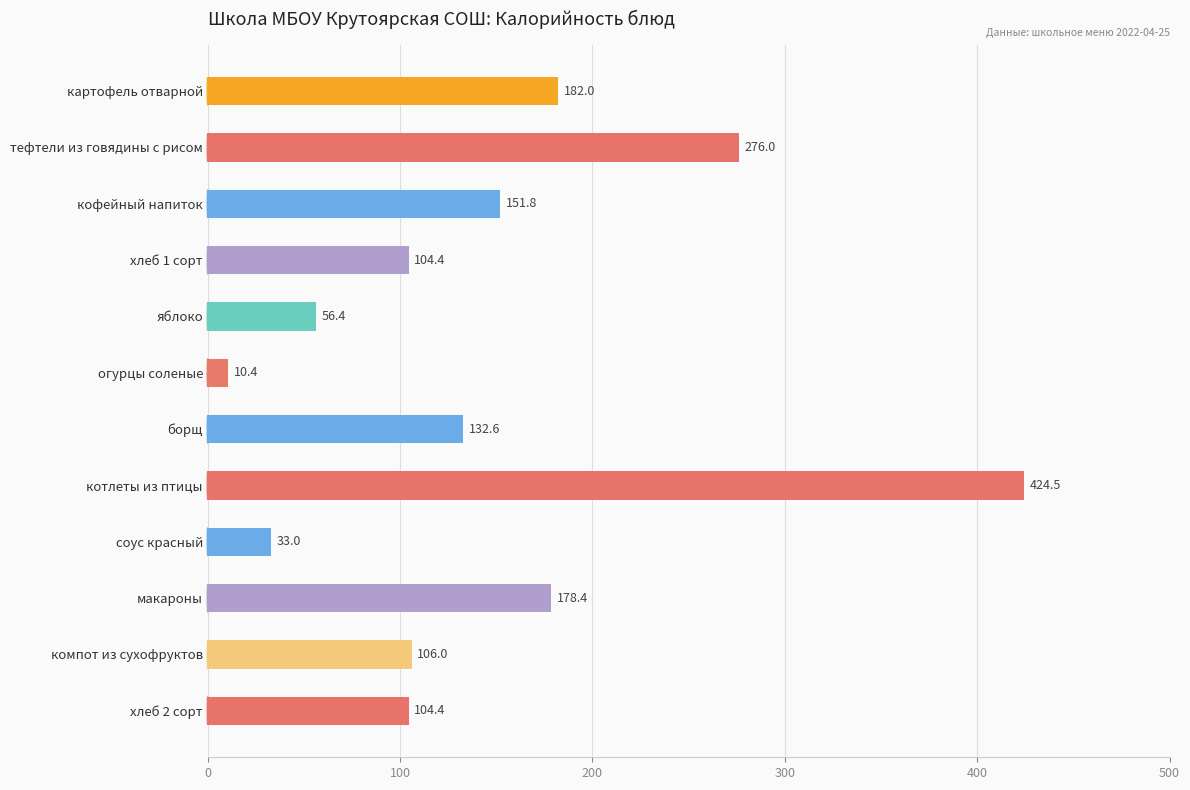

Which label corresponds to the largest value in the chart?

котлеты из птицы